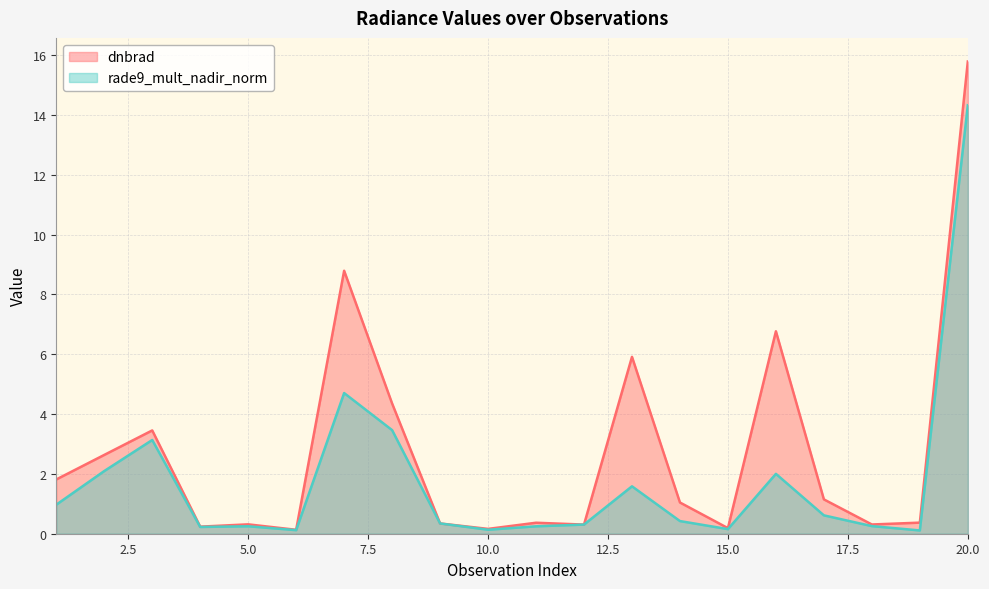

How many data points in dnbrad are above 1?

10